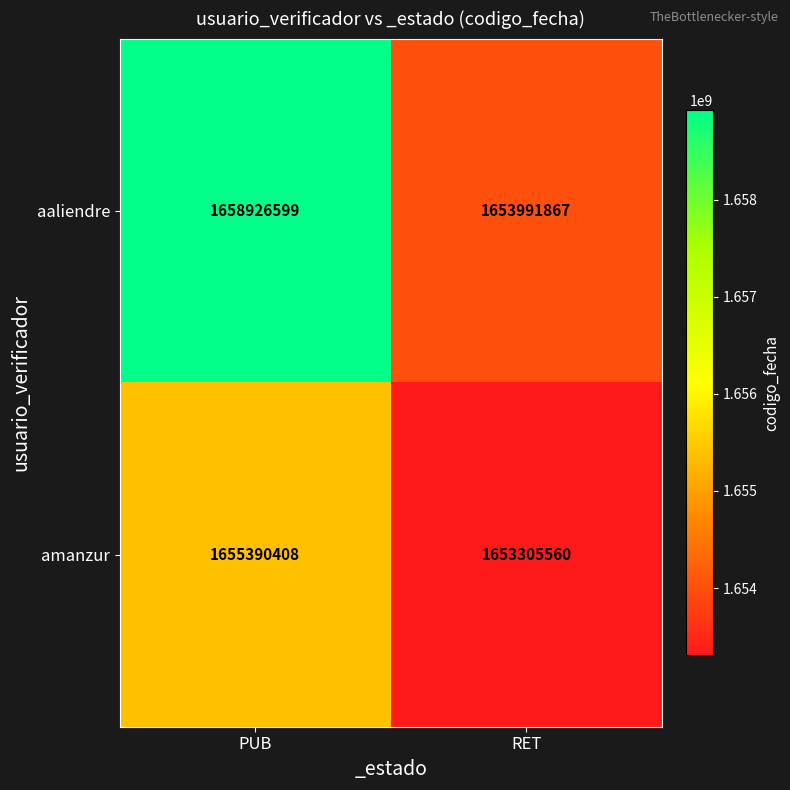

What is the spread (max minus min) of values at PUB?

3536191